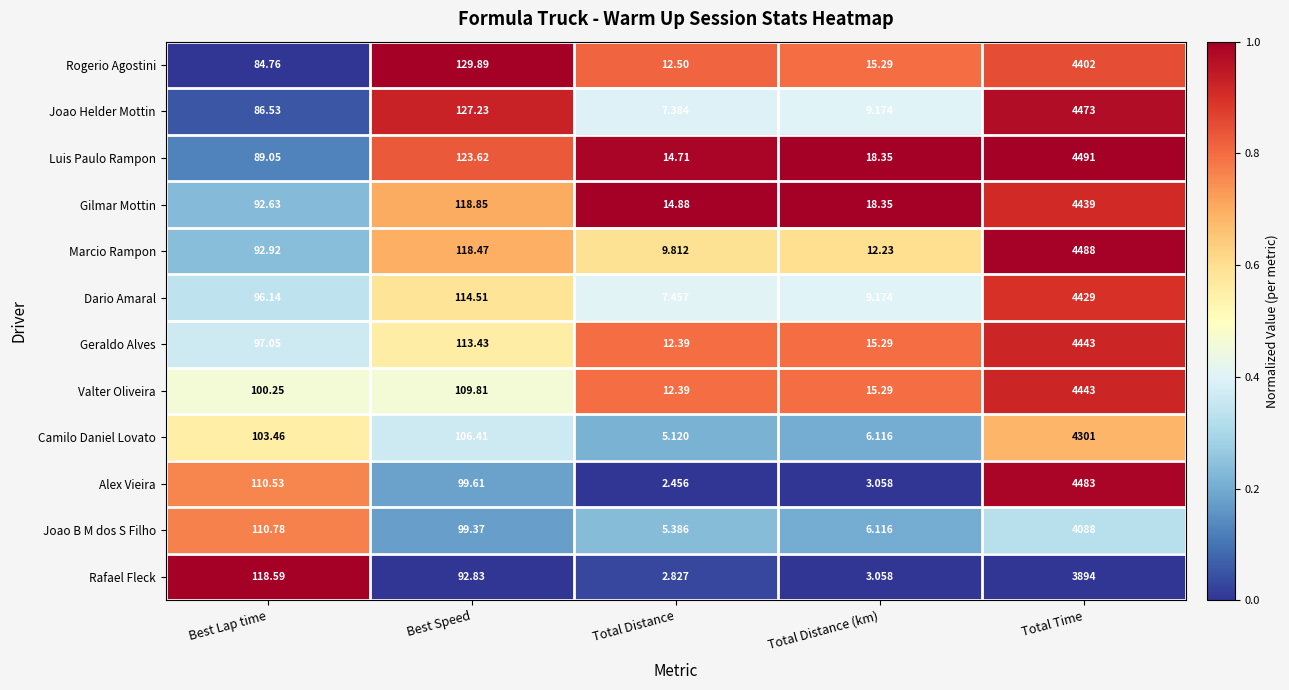

Which series has the largest range (max minus min)?

Alex Vieira